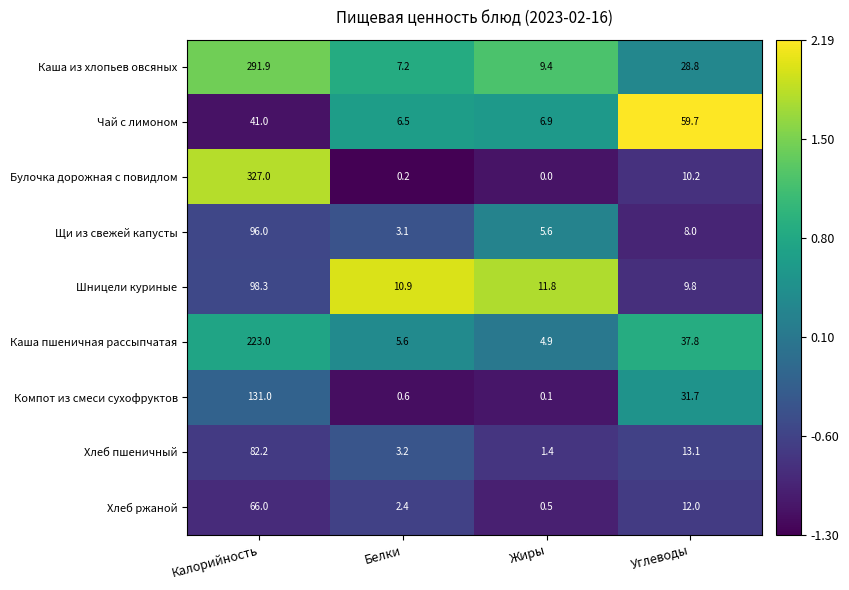

What is the maximum value shown in the chart?

327.0